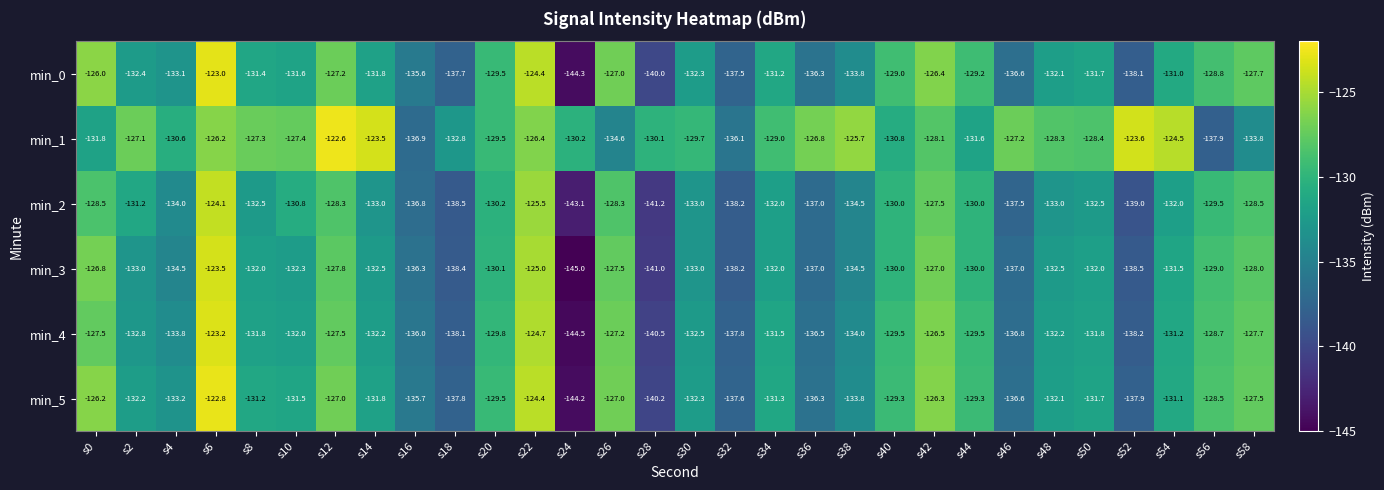

Which label corresponds to the largest value in the chart?

s12